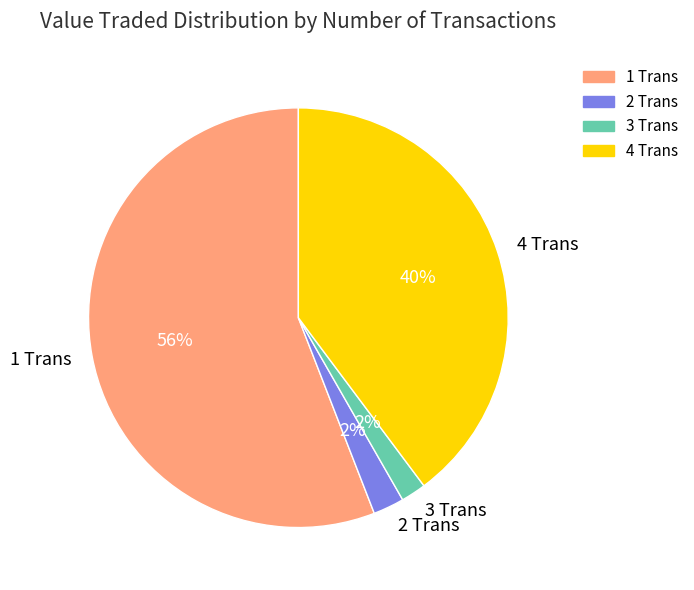

To the nearest percent, what portion does 1 Trans represent?

56%